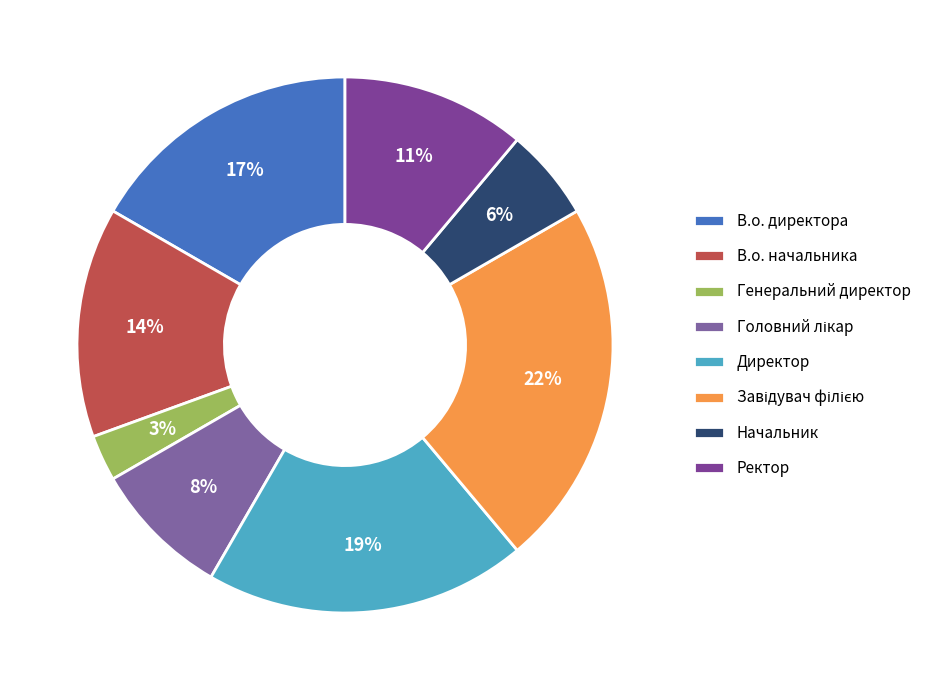

To the nearest percent, what percentage of the pie is Головний лікар?

8%